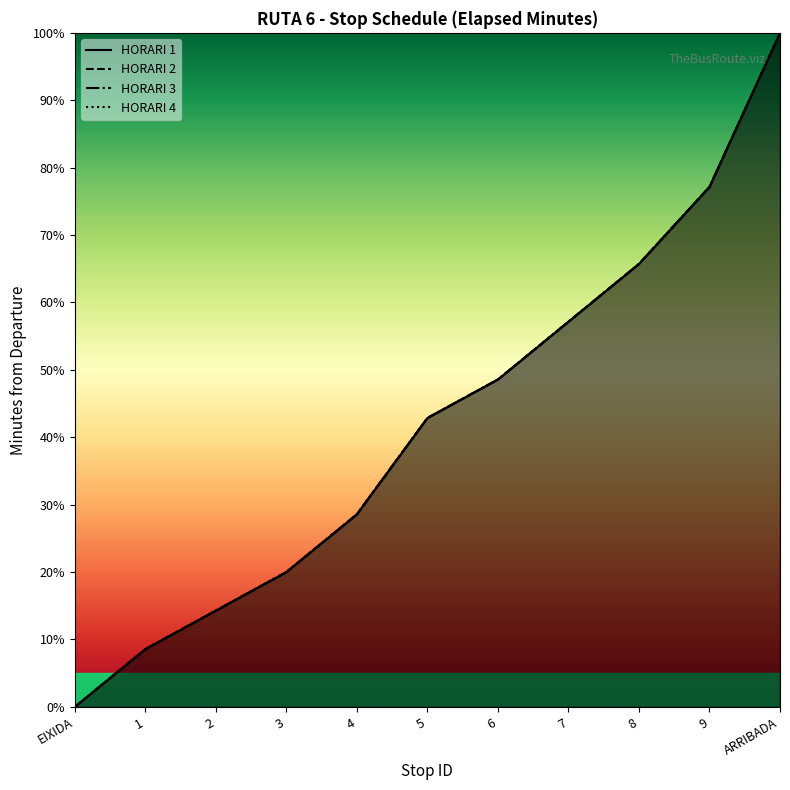

True or false: HORARI 3 has more than 2 points higher than both neighbors.

False